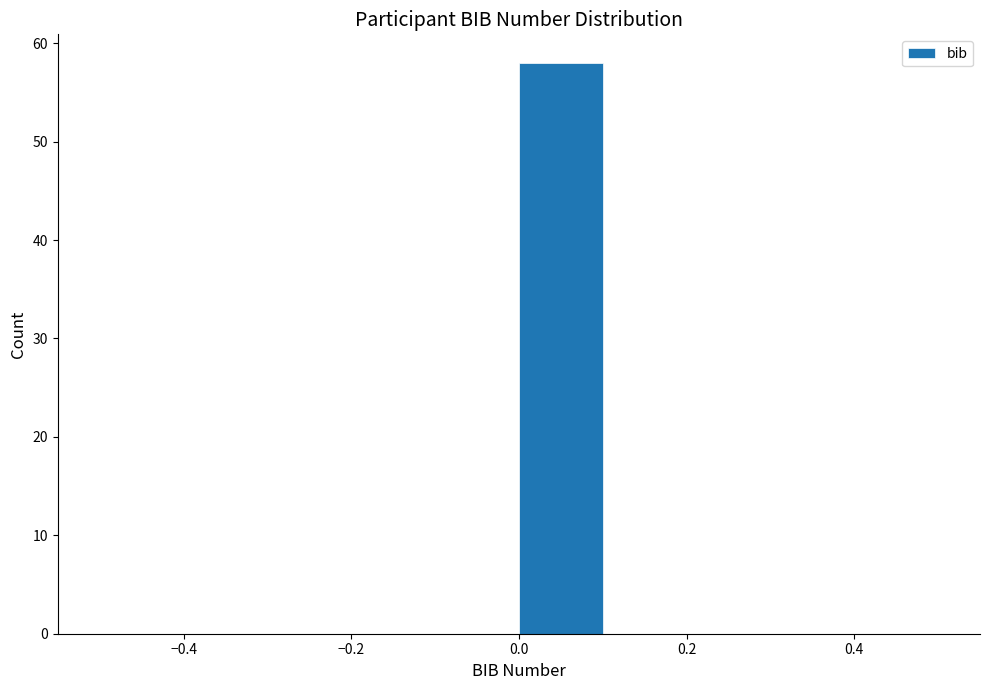

What is the height of the bar covering 0.0 to 0.1 on the x-axis? The values are not printed on the chart, so give them approximately, as read against the axis.

58